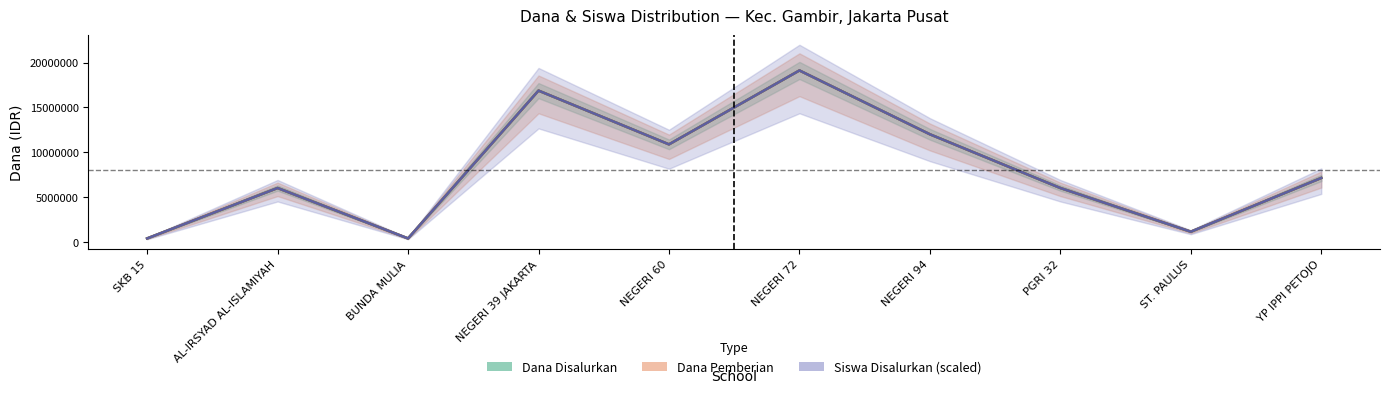

Reading right to left, list all the values displayed in this chart.

Dana Disalurkan: YP IPPI PETOJO=7125000	ST. PAULUS=1125000	PGRI 32=6000000	NEGERI 94=12000000	NEGERI 72=19125000	NEGERI 60=10875000	NEGERI 39 JAKARTA=16875000	BUNDA MULIA=375000	AL-IRSYAD AL-ISLAMIYAH=6000000	SKB 15=375000
Dana Pemberian: YP IPPI PETOJO=7125000	ST. PAULUS=1125000	PGRI 32=6000000	NEGERI 94=12000000	NEGERI 72=19125000	NEGERI 60=10875000	NEGERI 39 JAKARTA=16875000	BUNDA MULIA=375000	AL-IRSYAD AL-ISLAMIYAH=6000000	SKB 15=375000
Siswa Disalurkan (scaled): YP IPPI PETOJO=7125000	ST. PAULUS=1125000	PGRI 32=6000000	NEGERI 94=12000000	NEGERI 72=19125000	NEGERI 60=10875000	NEGERI 39 JAKARTA=16875000	BUNDA MULIA=375000	AL-IRSYAD AL-ISLAMIYAH=6000000	SKB 15=375000